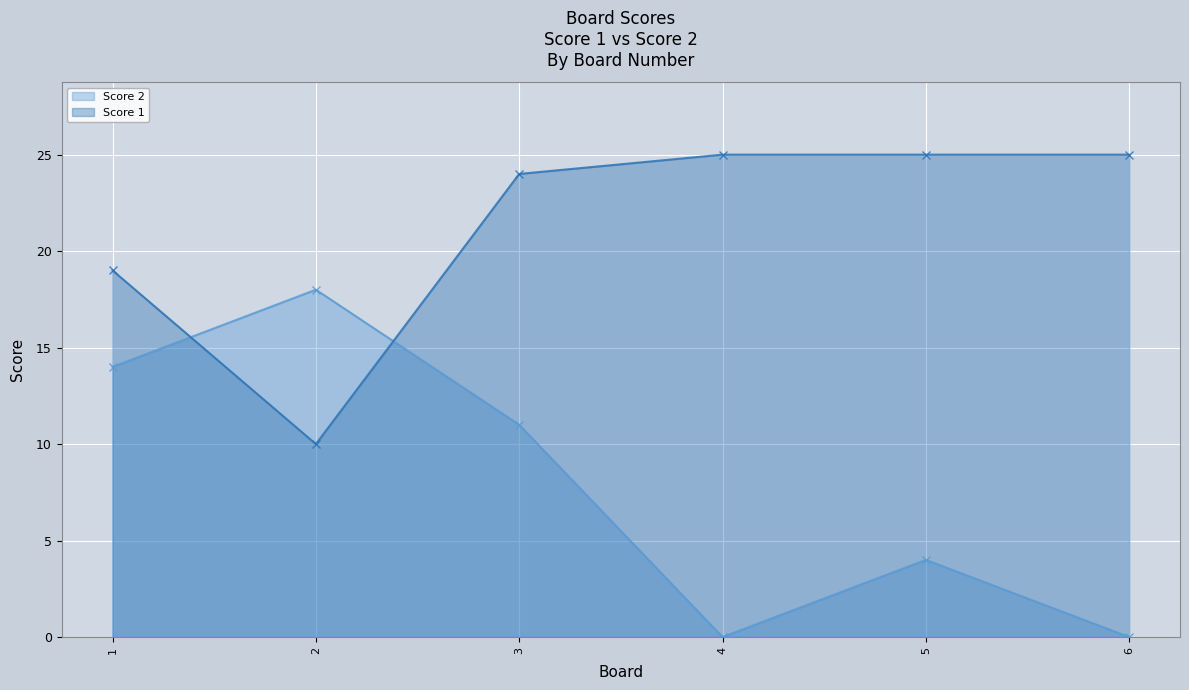

What is the total value across all series at 5?

29